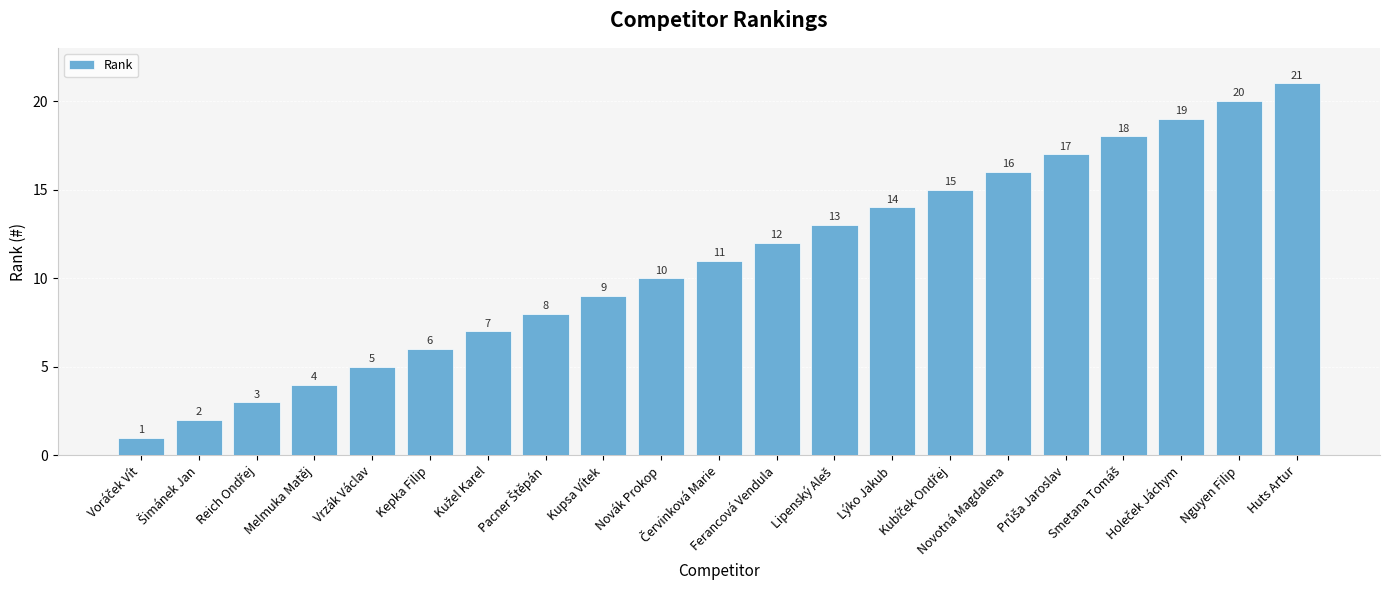

What is the sum of all values?

231